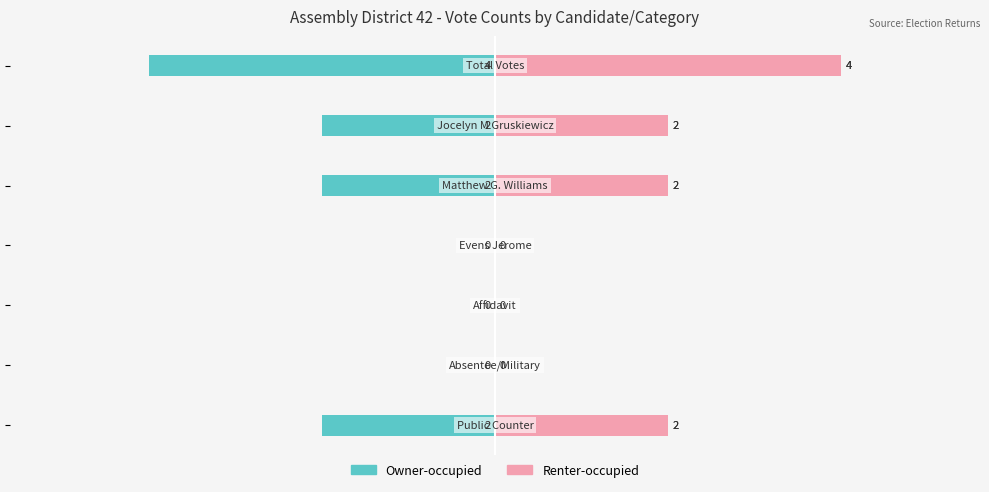

At 2, list the series in order from smallest to largest.

Owner-occupied, Renter-occupied